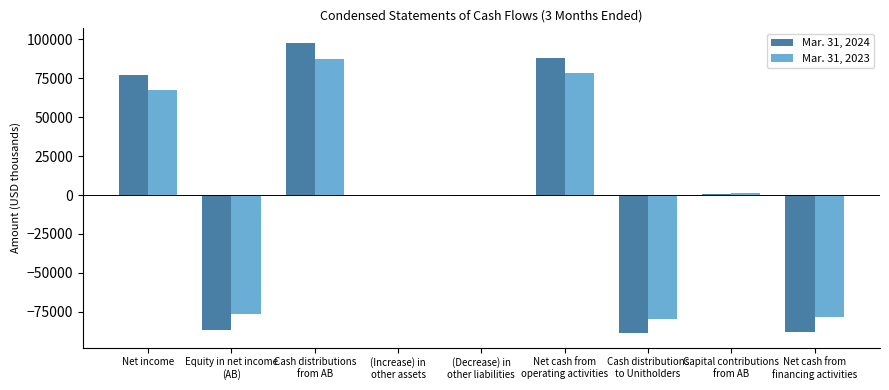

How many categories are shown in the chart?

9